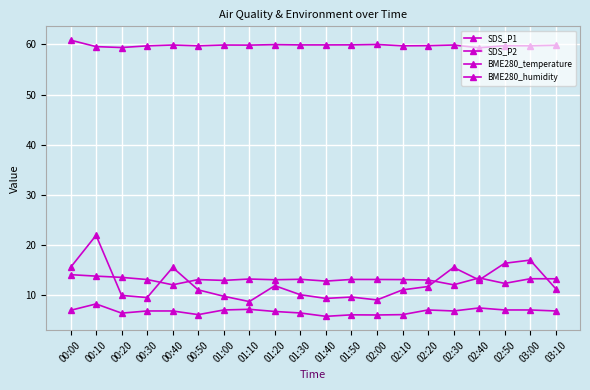

True or false: BME280_humidity and BME280_temperature cross at least once.

False